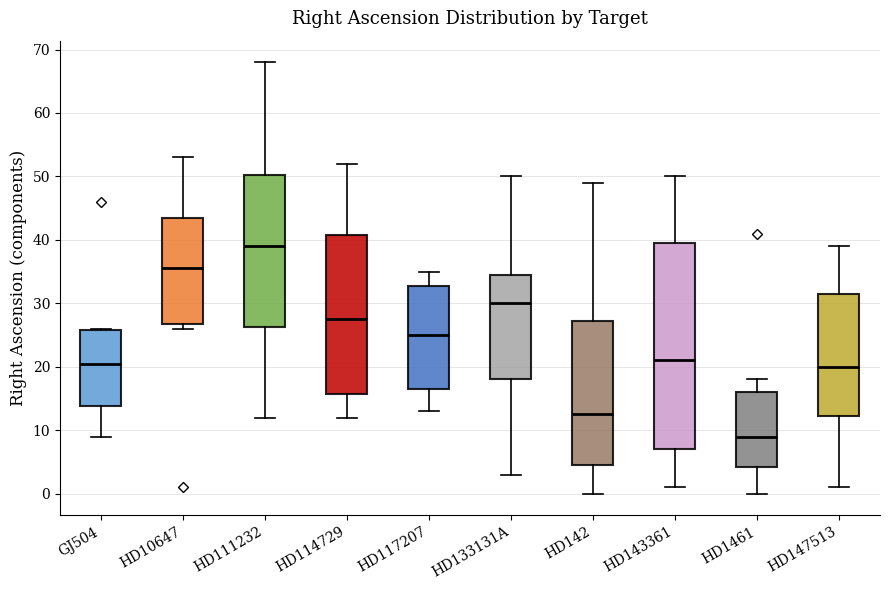

Which box has the lowest median line?

HD1461